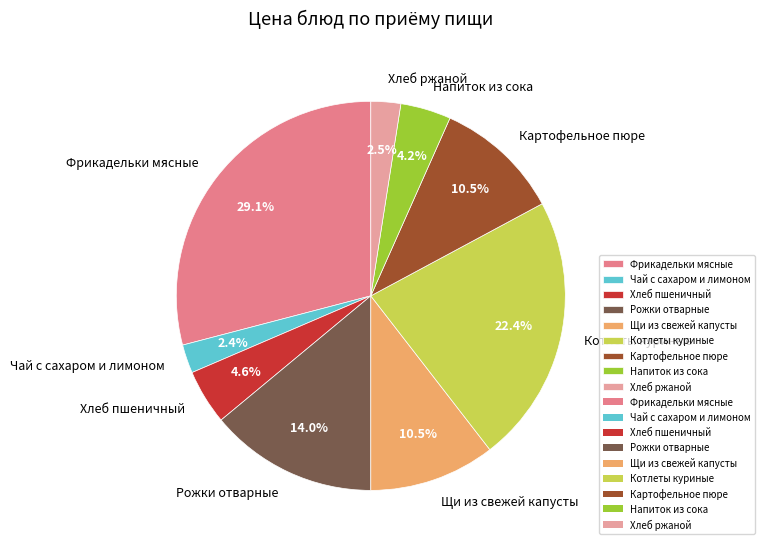

To the nearest percent, what percentage of the pie is Хлеб пшеничный?

5%